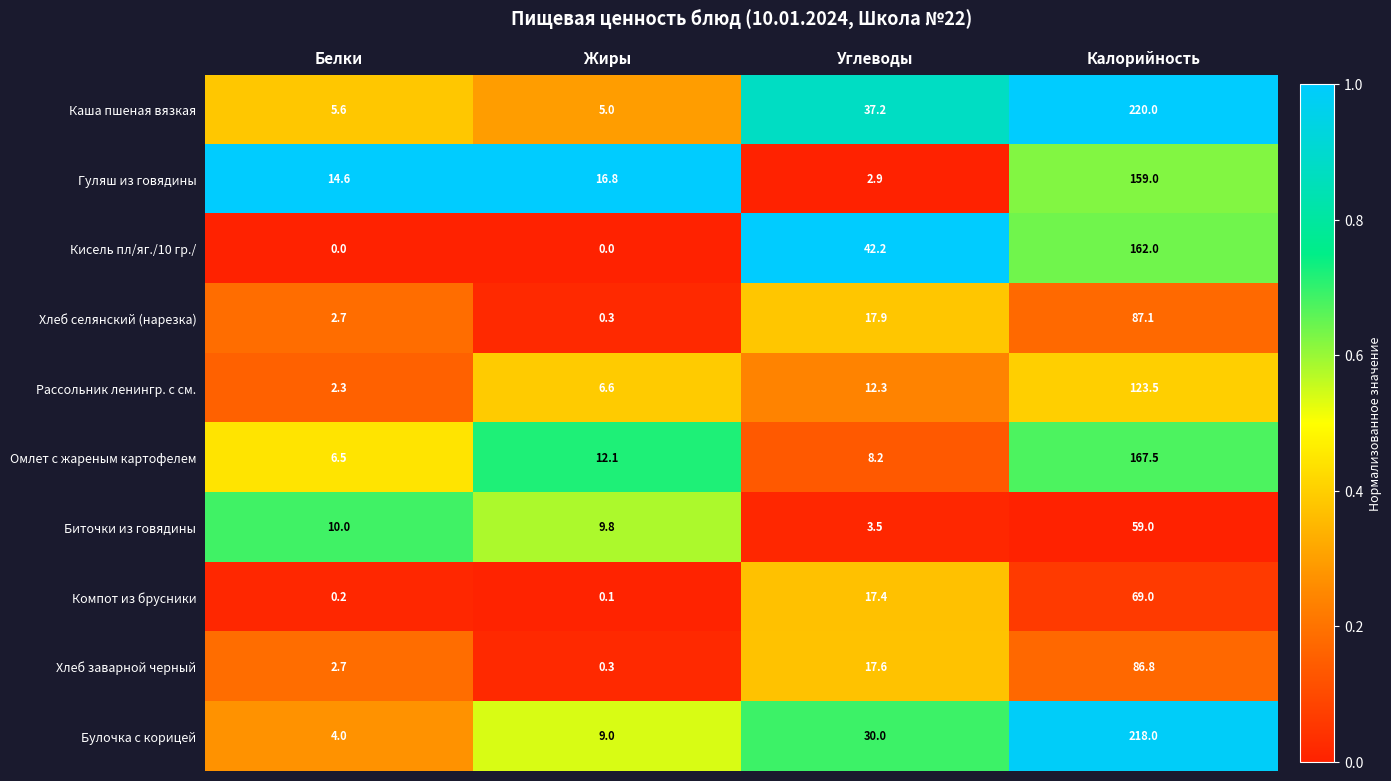

What is the spread (max minus min) of values at Углеводы?

39.3